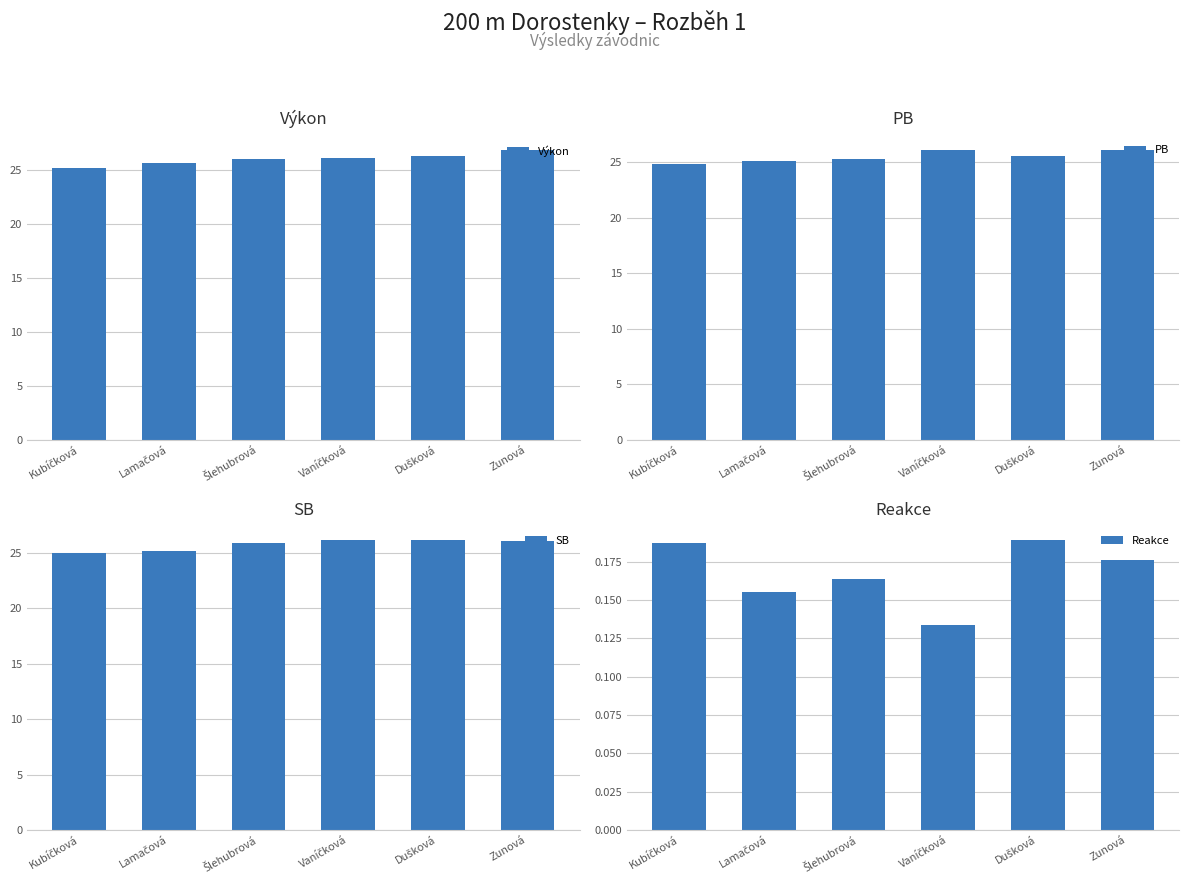

At which label does PB reach its peak?

Vaníčková